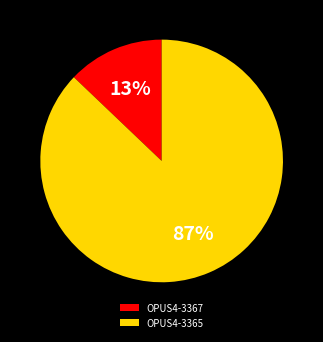

Which slice represents more than half of the pie?

OPUS4-3365